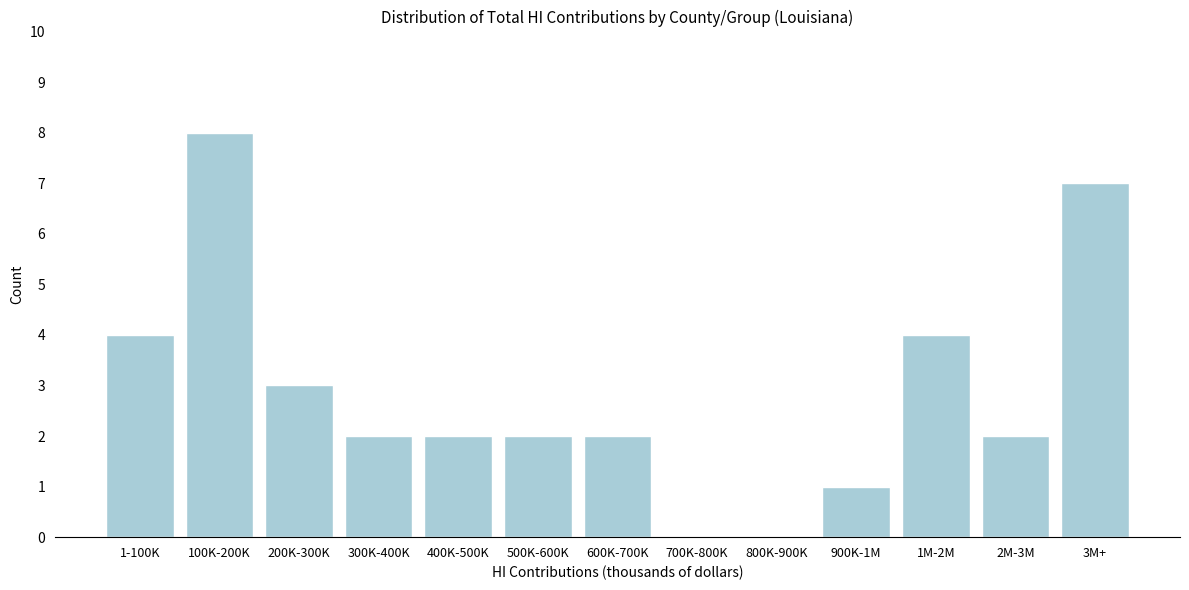

Reading left to right, transcribe all the data shown in this chart.

1-100K=4	100K-200K=8	200K-300K=3	300K-400K=2	400K-500K=2	500K-600K=2	600K-700K=2	700K-800K=0	800K-900K=0	900K-1M=1	1M-2M=4	2M-3M=2	3M+=7